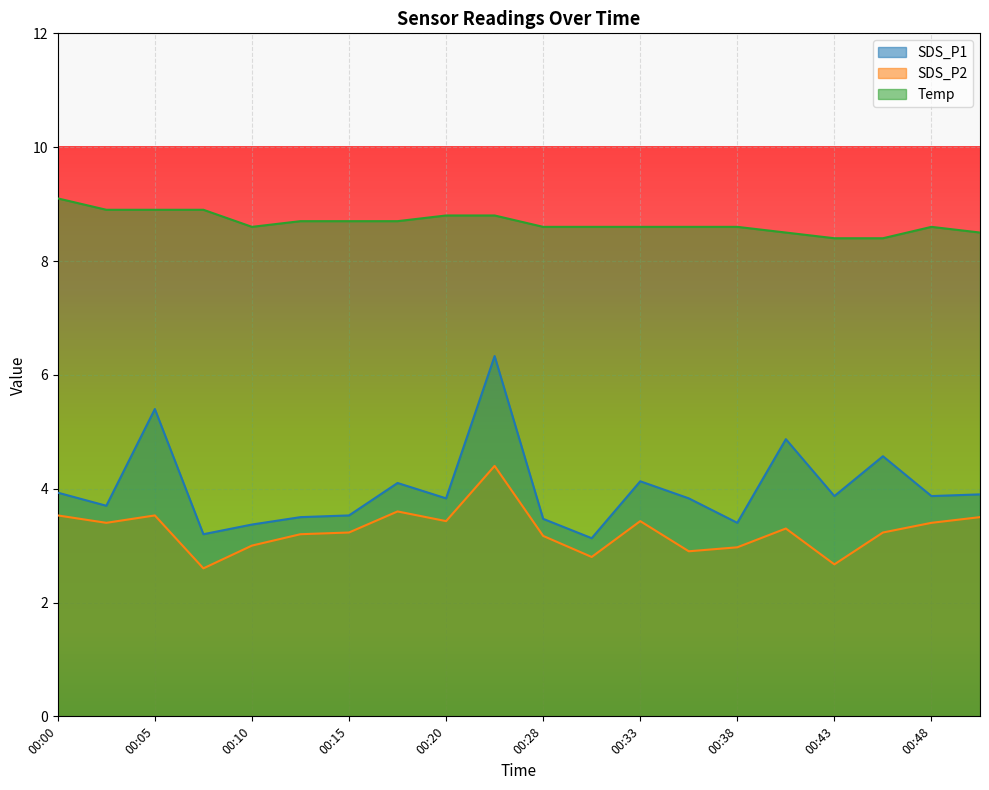

What is the difference between the SDS_P2 values at 00:48 and 00:08?

0.8